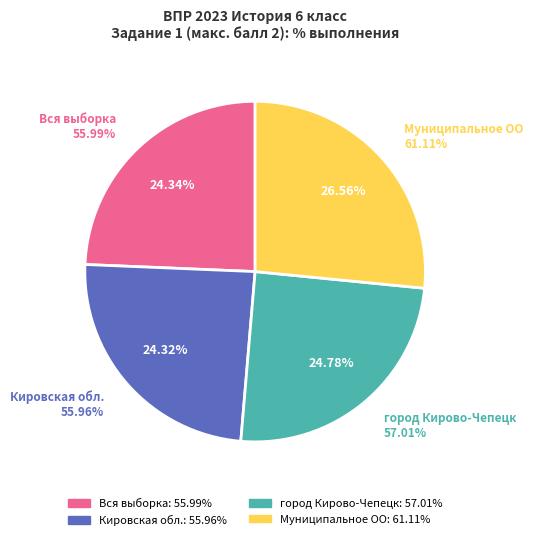

What is the ratio of the value at город Кирово-Чепецк to the value at Вся выборка?

1.0